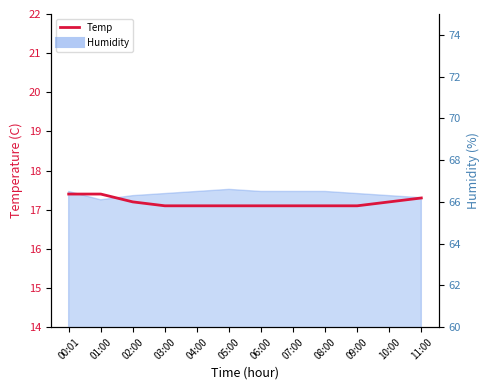

What is the ratio of the value at 06:00 to the value at 10:00?

1.0